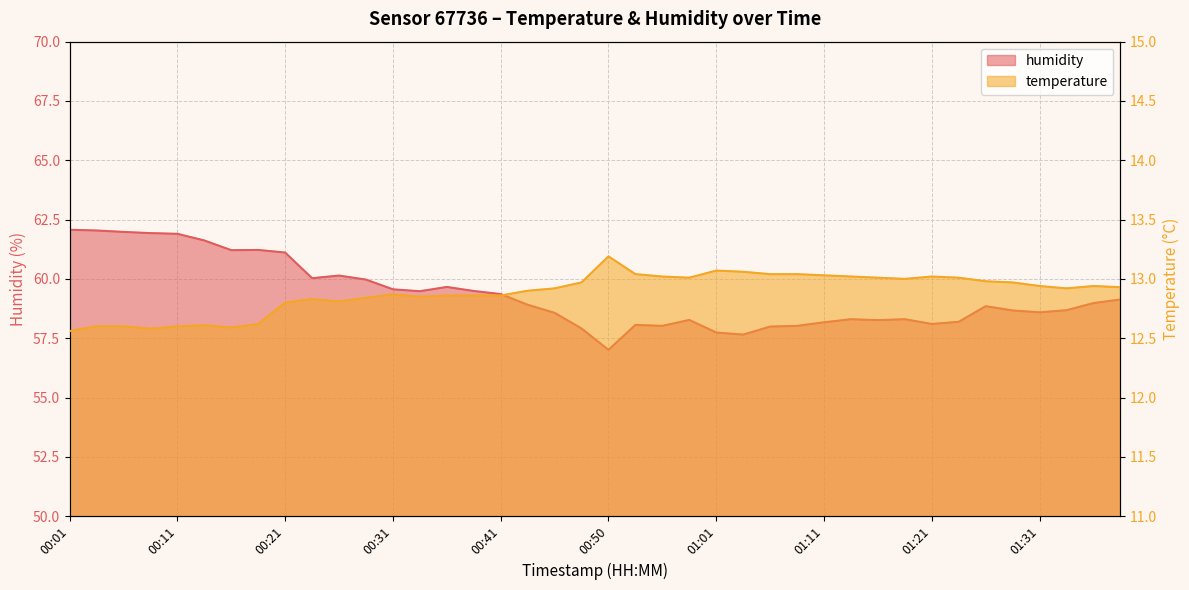

At which category does the chart reach its minimum across all series?

00:01